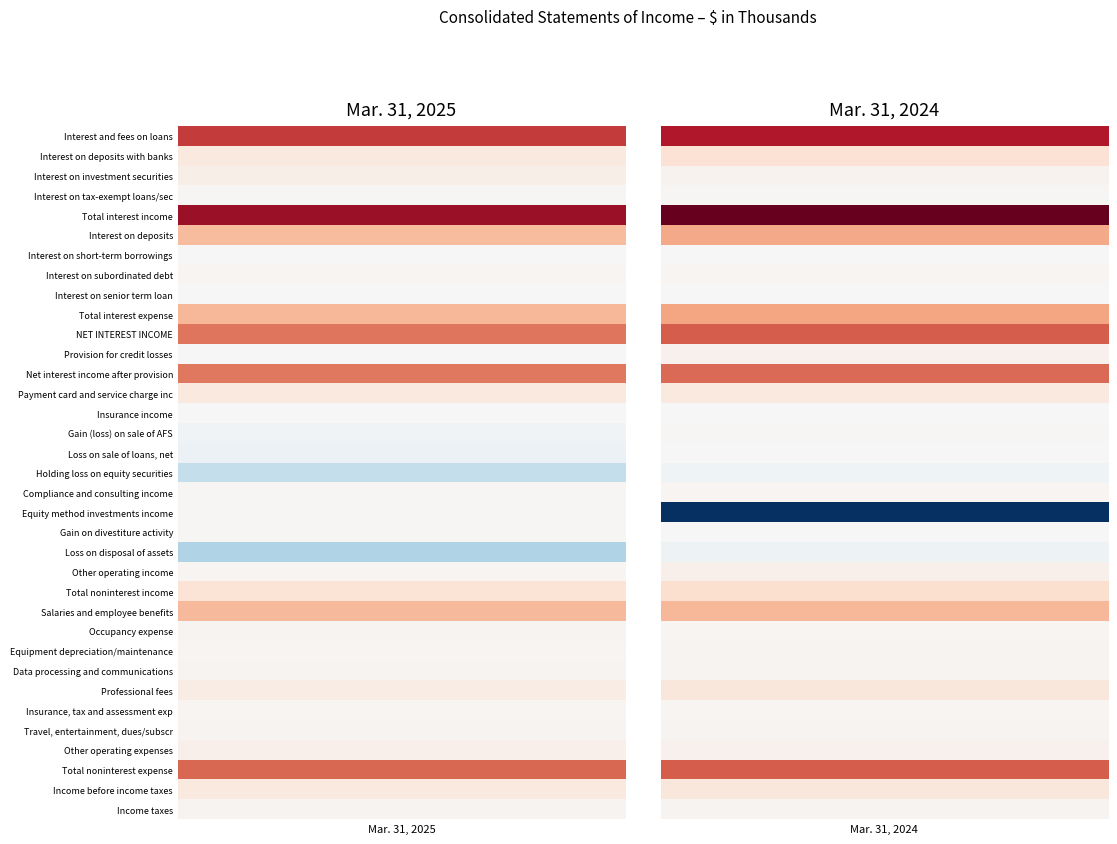

How many data points in Travel, entertainment, dues/subscr are less than 1551?

1